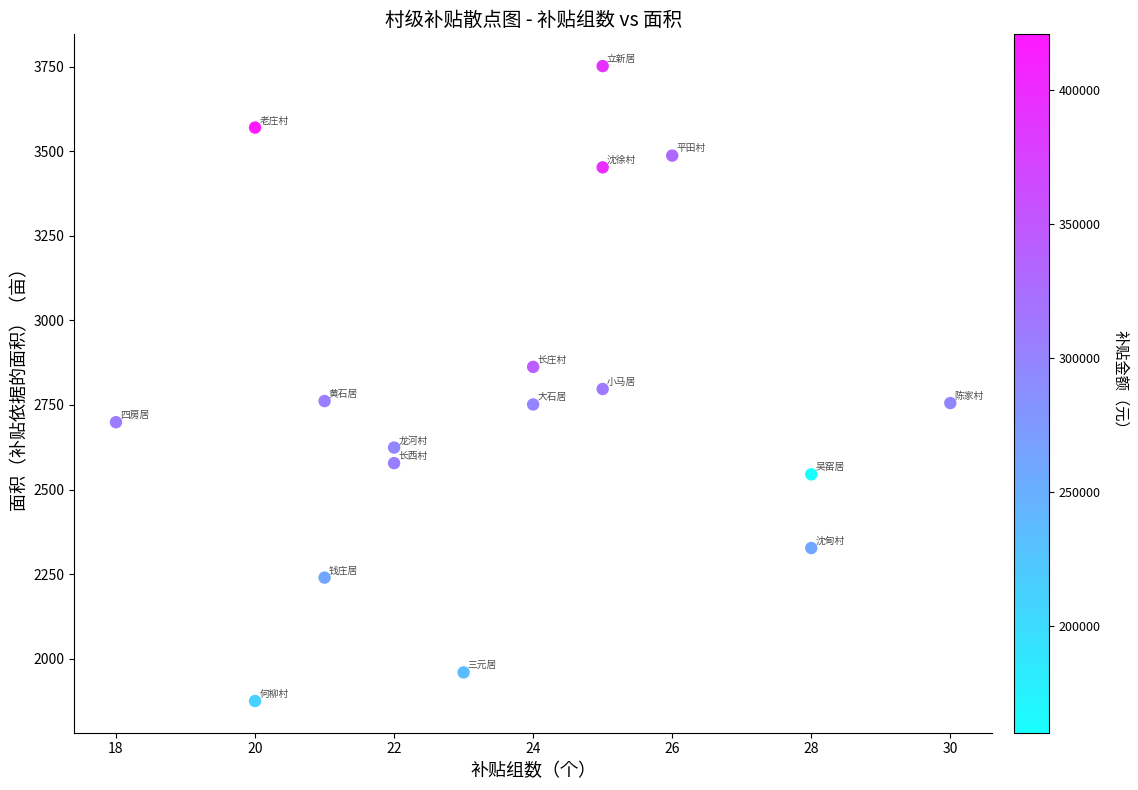

What is the range of X values (max minus min)?

12.0